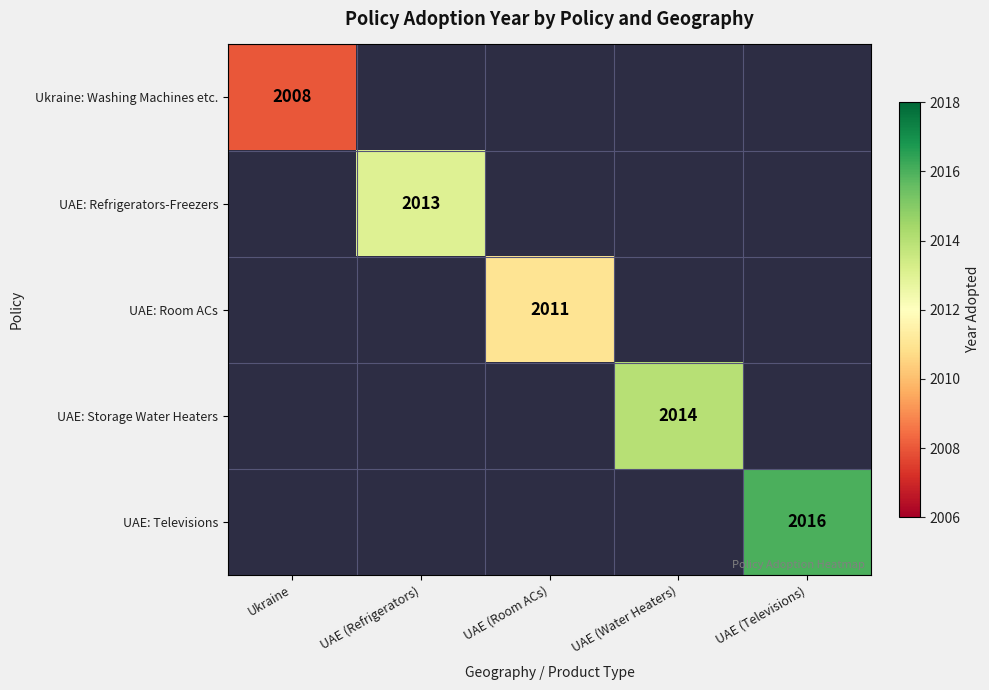

Is it true that UAE: Storage Water Heaters equals 2014 at UAE (Water Heaters)?

True